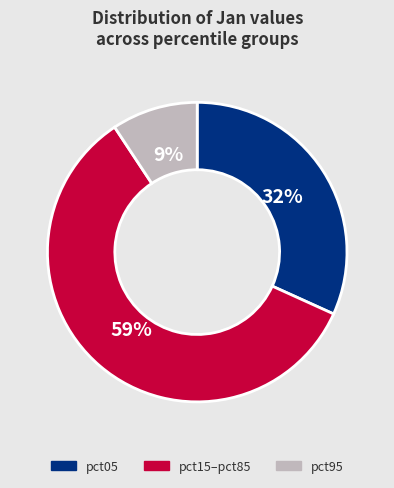

To the nearest percent, what is the difference between the largest and smallest slice percentages?

50%